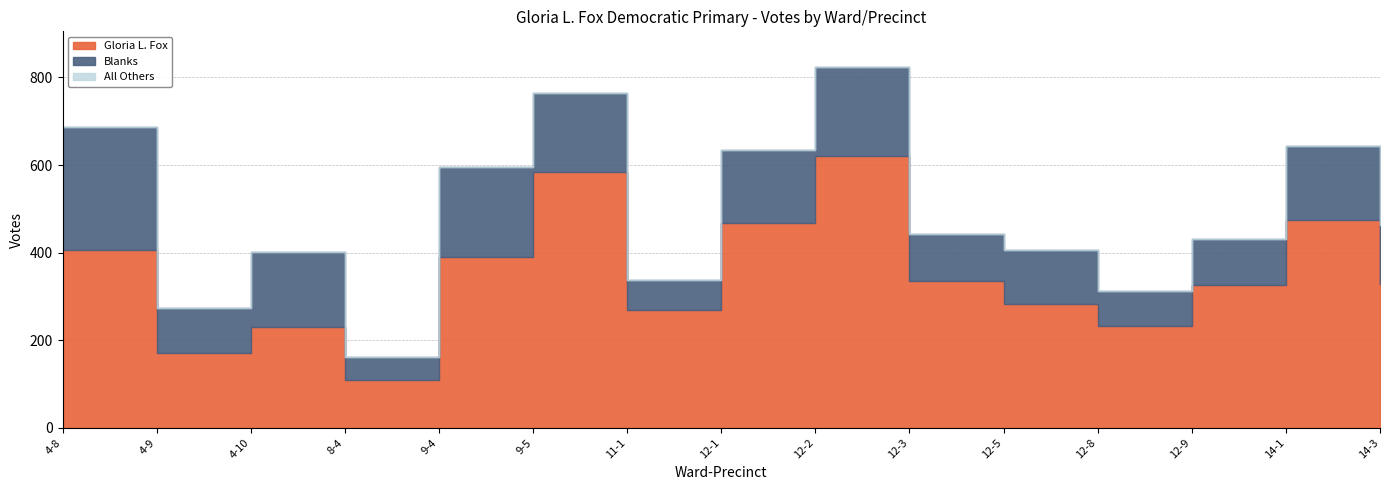

Reading left to right, list all the values displayed in this chart.

Gloria L. Fox: 4-8=406	4-9=170	4-10=231	8-4=108	9-4=391	9-5=583	11-1=268	12-1=467	12-2=620	12-3=335	12-5=282	12-8=232	12-9=325	14-1=474	14-3=329
Blanks: 4-8=280	4-9=103	4-10=171	8-4=53	9-4=204	9-5=181	11-1=70	12-1=167	12-2=203	12-3=107	12-5=123	12-8=80	12-9=106	14-1=169	14-3=133
All Others: 4-8=0	4-9=0	4-10=0	8-4=0	9-4=0	9-5=0	11-1=0	12-1=0	12-2=0	12-3=0	12-5=0	12-8=0	12-9=0	14-1=0	14-3=0